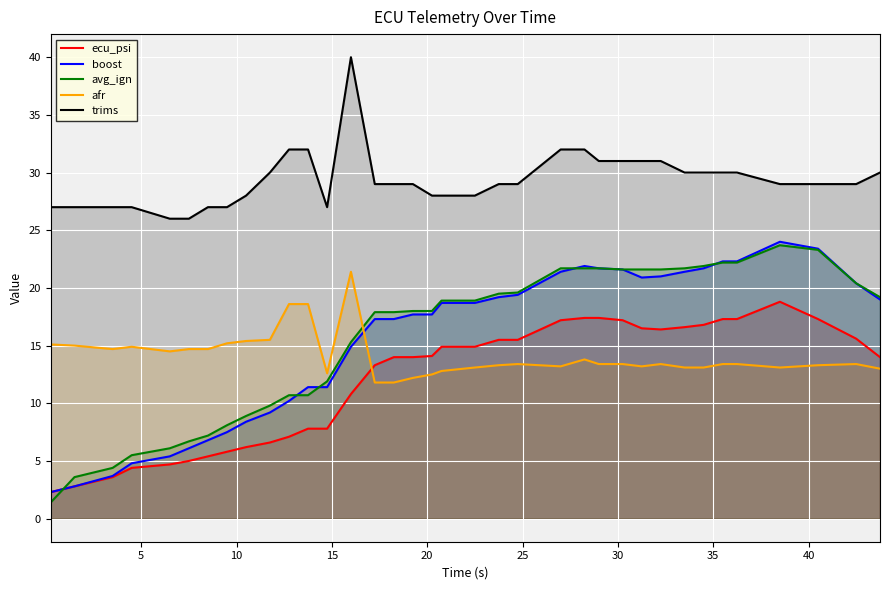

What is the lowest value of the avg_ign series?

1.4